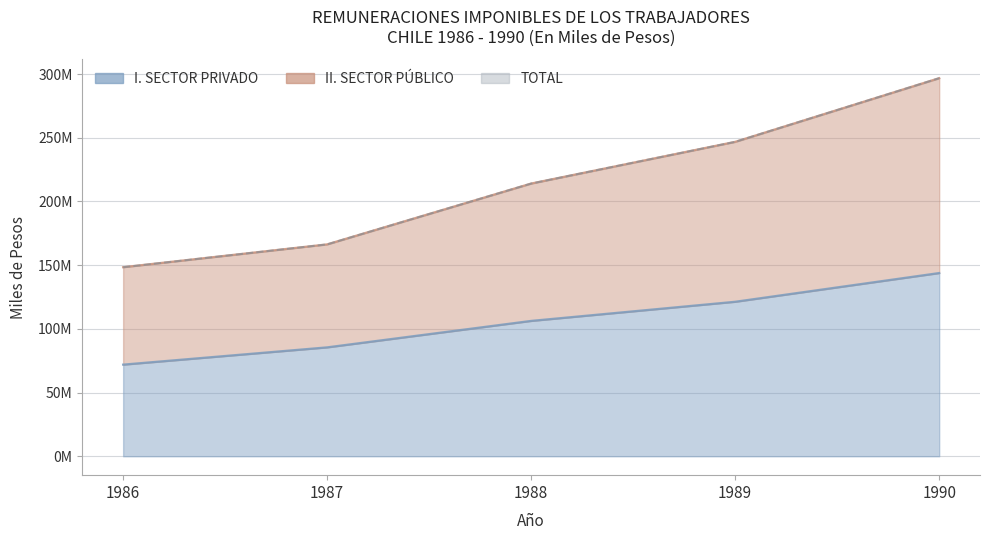

Rank the series at 1986 from highest to lowest value.

TOTAL, II. SECTOR PÚBLICO, I. SECTOR PRIVADO